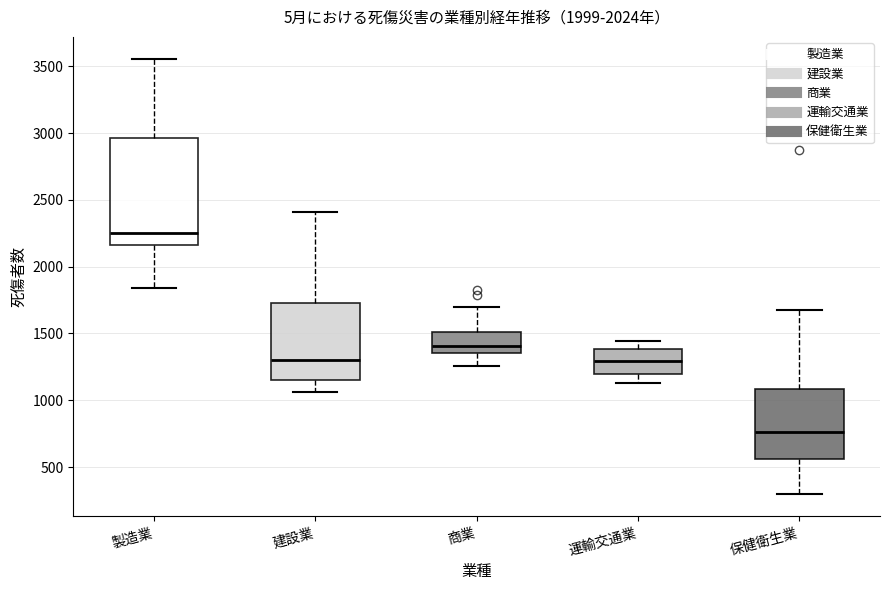

Reading left to right, read every box against the y-axis: the position of its median line, the range the box covers, and the ends of its whiskers. The values are not printed on the chart, so give them approximately, as read against the axis.

製造業: median 2250, box 2150 to 2950, whiskers 1850 to 3550
建設業: median 1300, box 1150 to 1750, whiskers 1050 to 2400
商業: median 1400, box 1350 to 1500, whiskers 1250 to 1700
運輸交通業: median 1300, box 1200 to 1400, whiskers 1150 to 1450
保健衛生業: median 750, box 550 to 1100, whiskers 300 to 1650